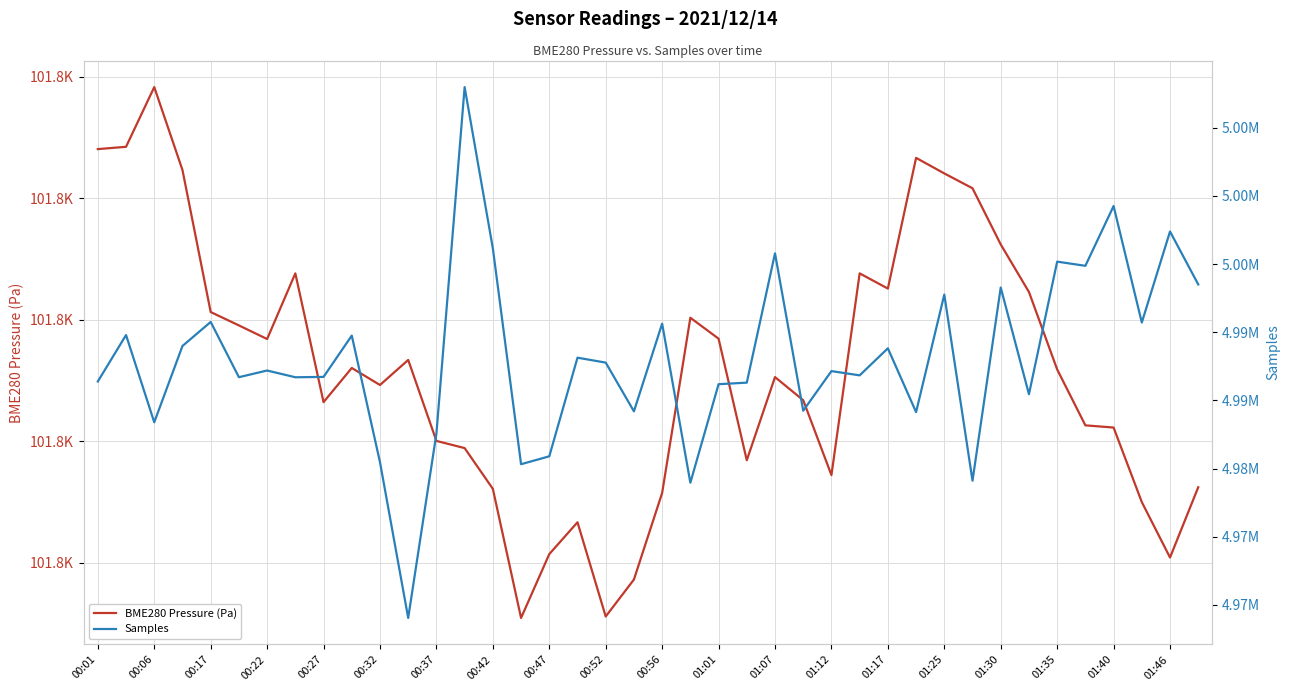

What is the value of the Samples point at the 25th from the left?

4995785.0